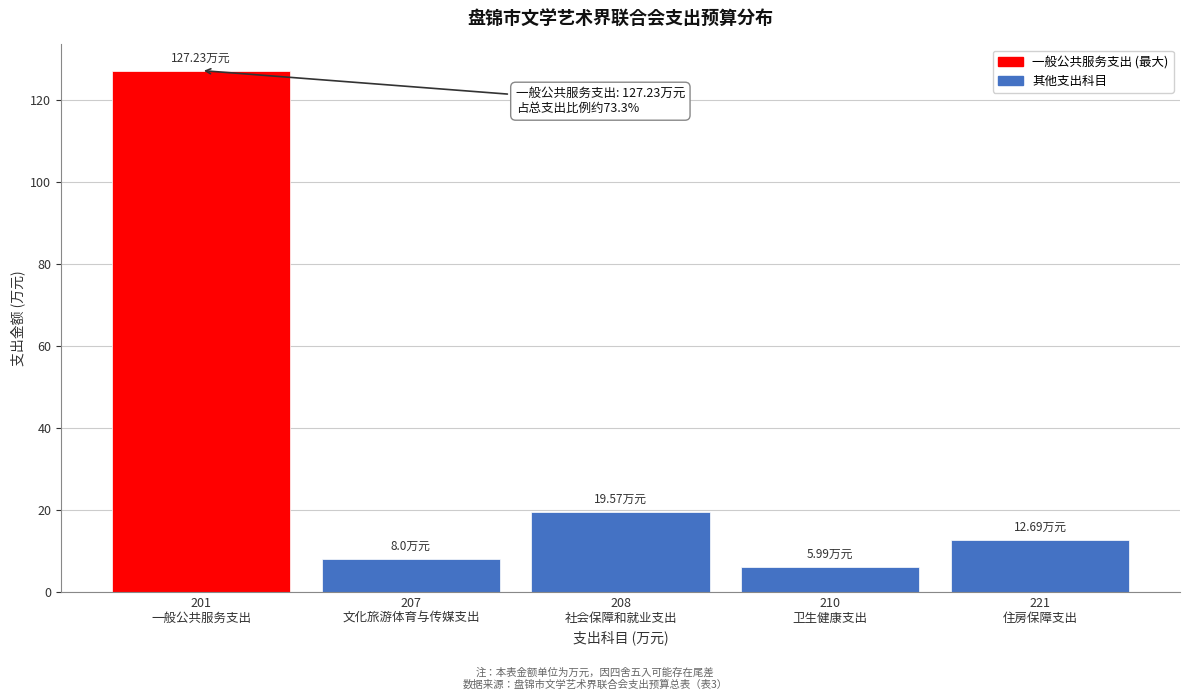

What is the difference between the maximum and minimum values?

121.2